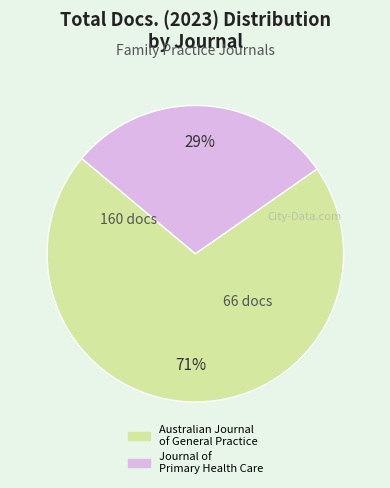

The Australian Journal of General Practice slice represents 71% of the pie. True or false?

True